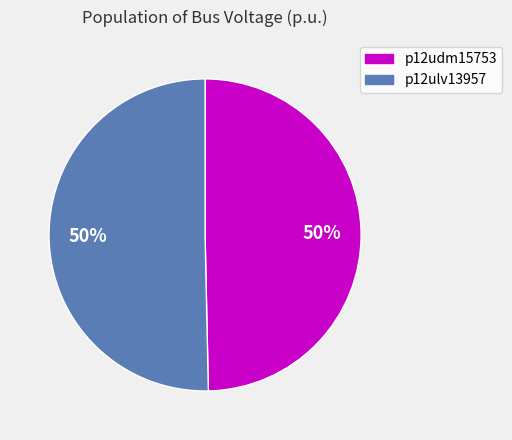

The p12ulv13957 slice represents 35% of the pie. True or false?

False